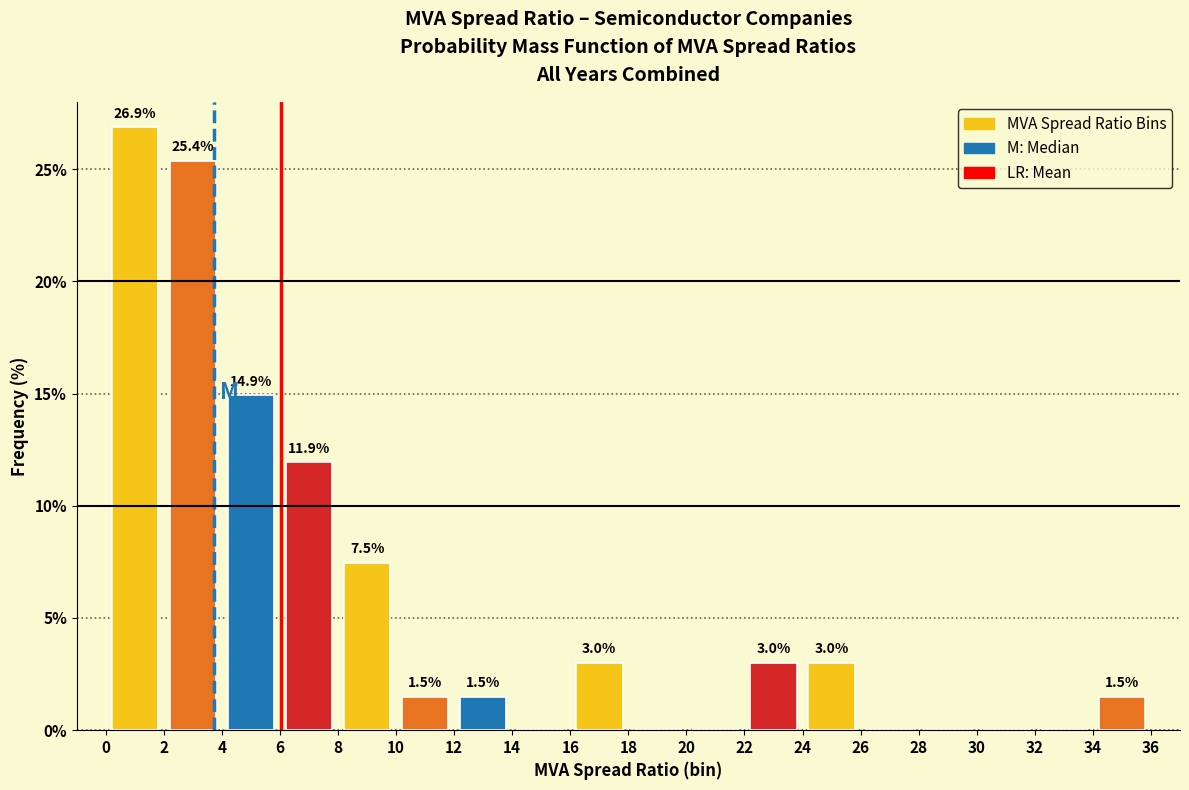

Over which range of the x-axis is the bar tallest?

0 to 2